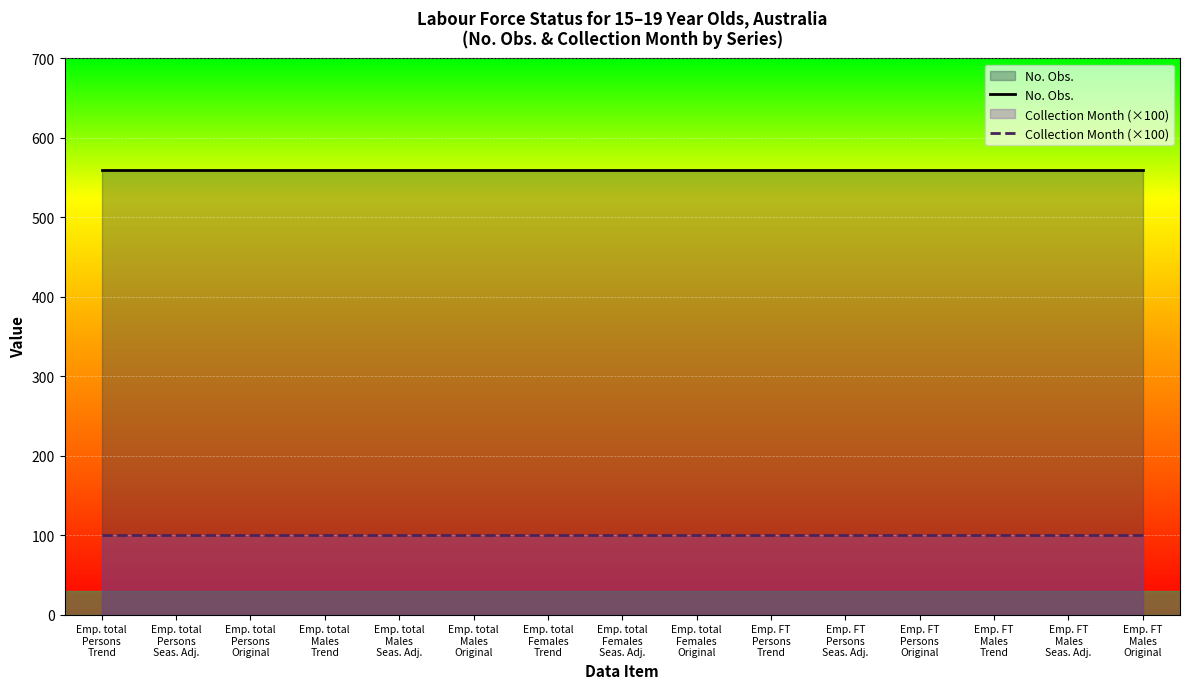

True or false: No. Obs. and Collection Month (×100) cross at least once.

False